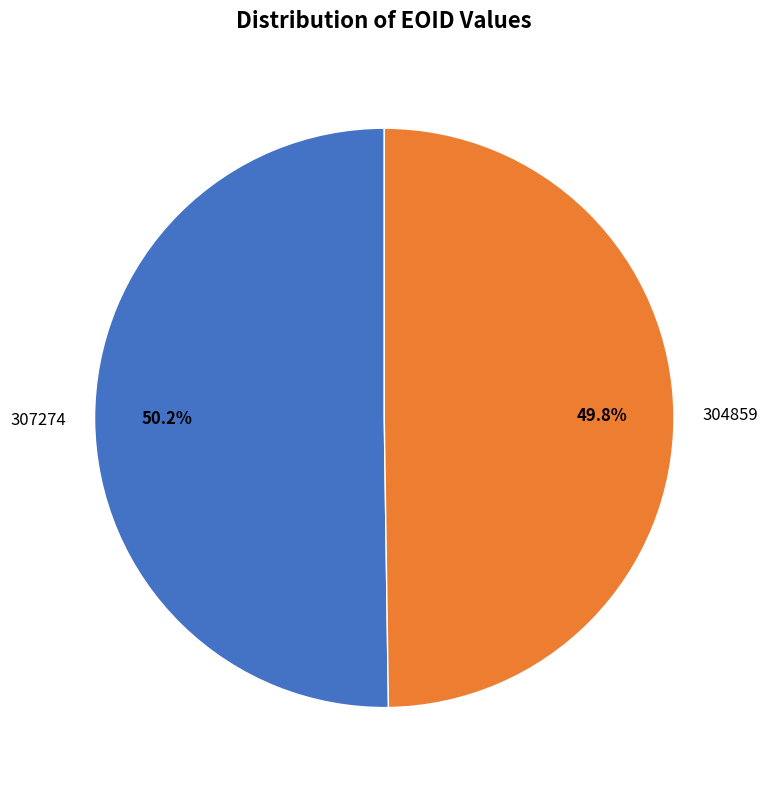

Does any single category account for the majority?

Yes